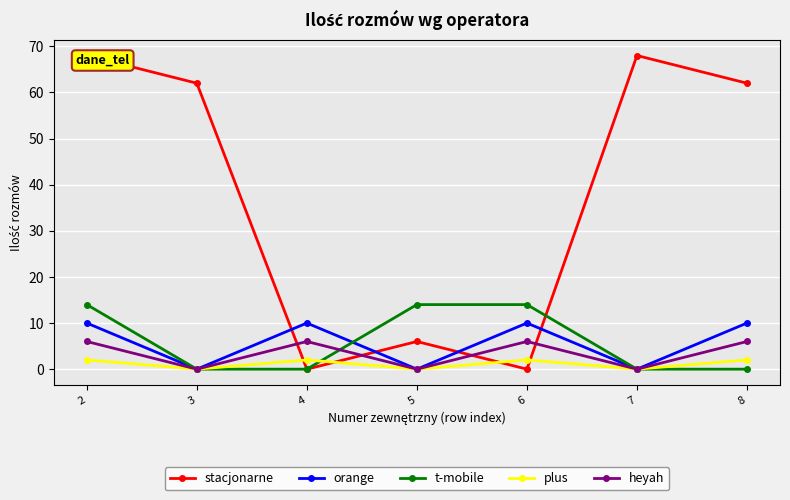

Rank the series by their maximum value, from lowest to highest.

plus, heyah, orange, t-mobile, stacjonarne